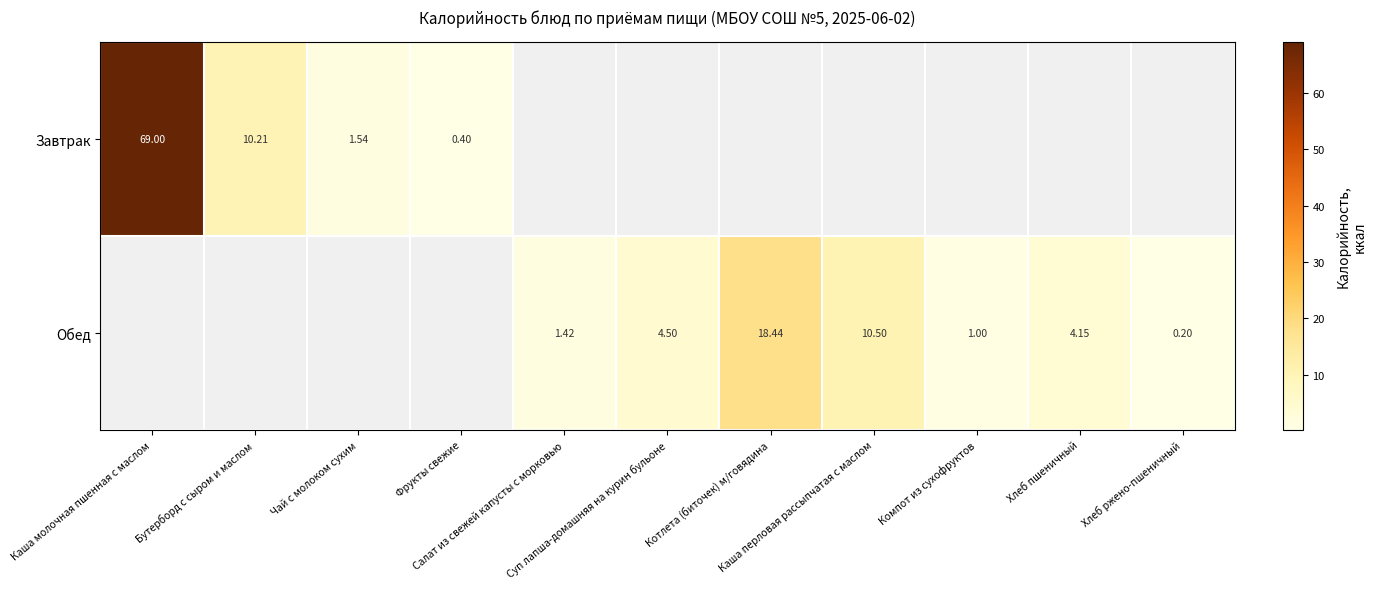

What is the difference between the Обед values at Суп лапша-домашняя на курин бульоне and Котлета (биточек) м/говядина?

13.9